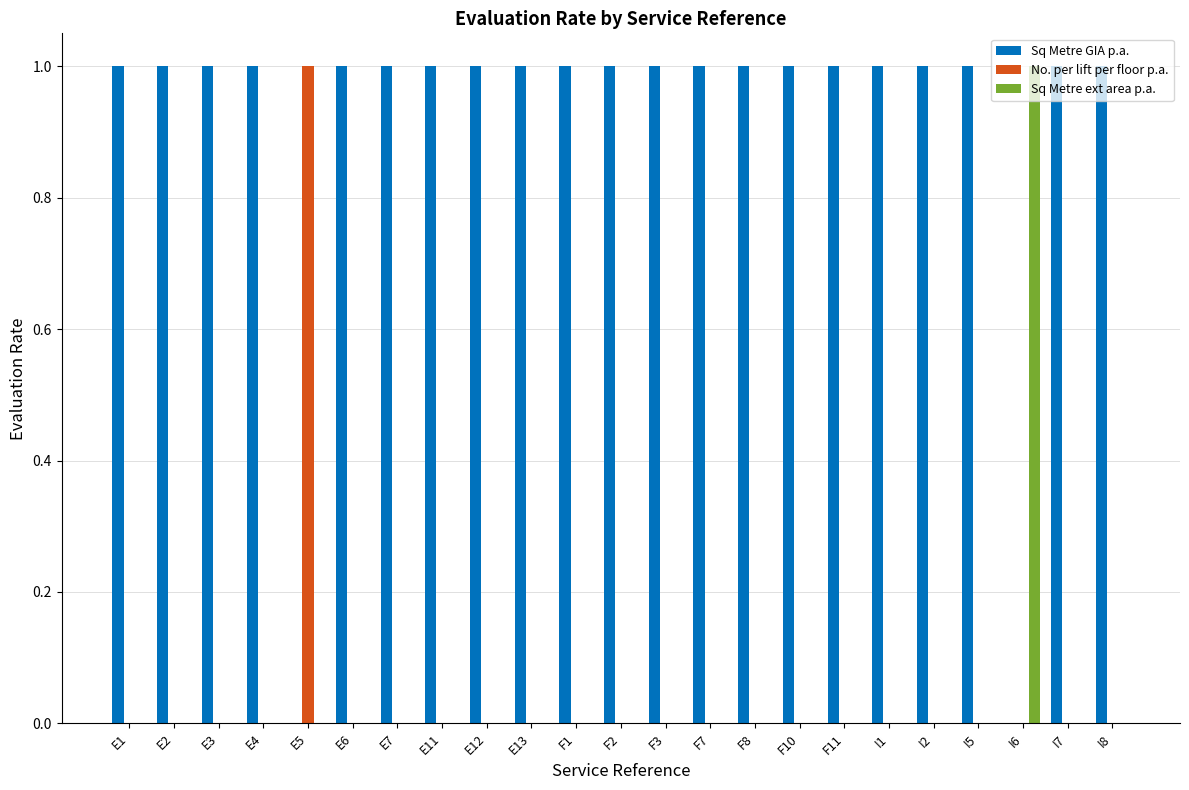

Which series has the largest total across all categories?

Sq Metre GIA p.a.